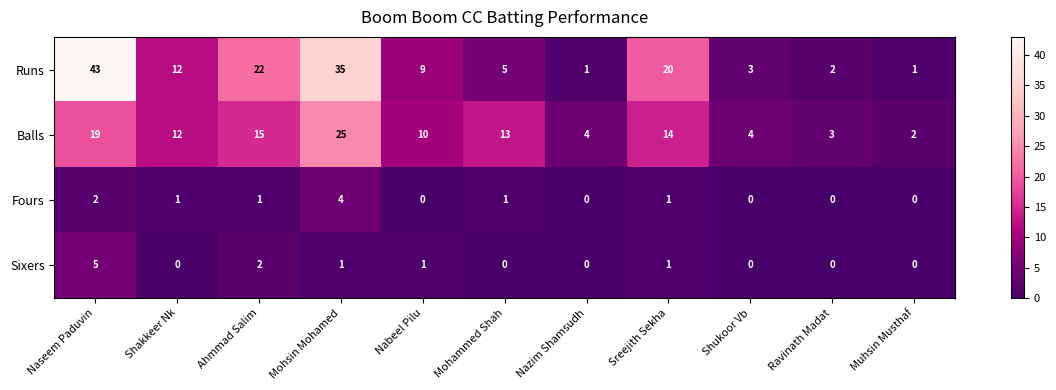

True or false: Balls has a value of 14 at Sreejith Sekha.

True